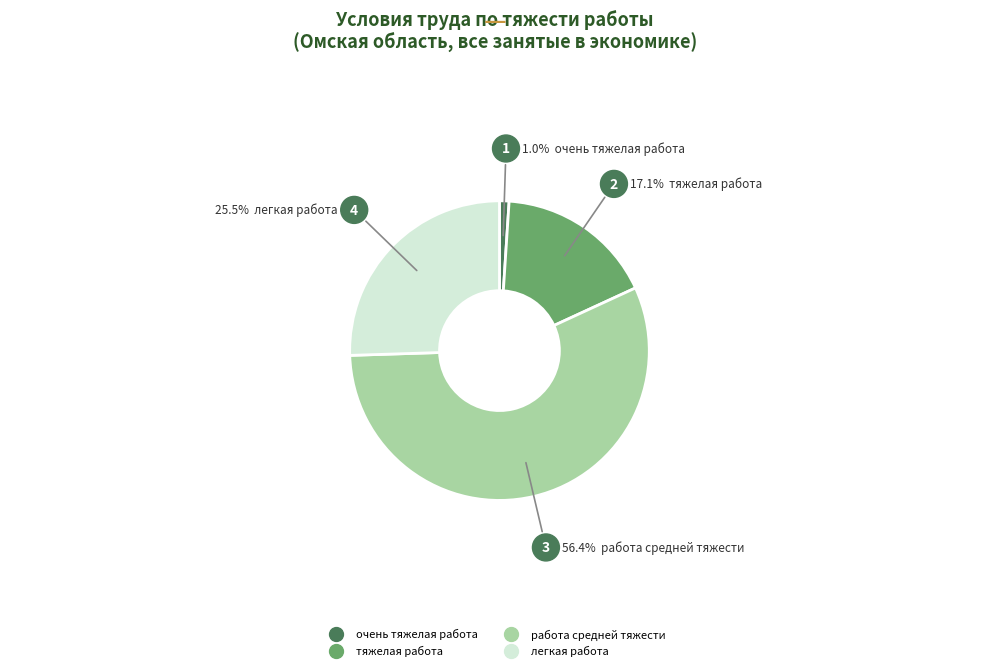

Is there a majority slice in this chart?

Yes